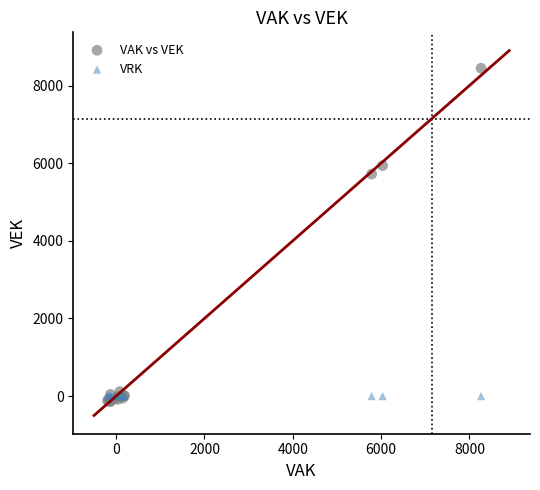

In the VAK vs VEK series, what Y value is closest to 4150?

5718.6